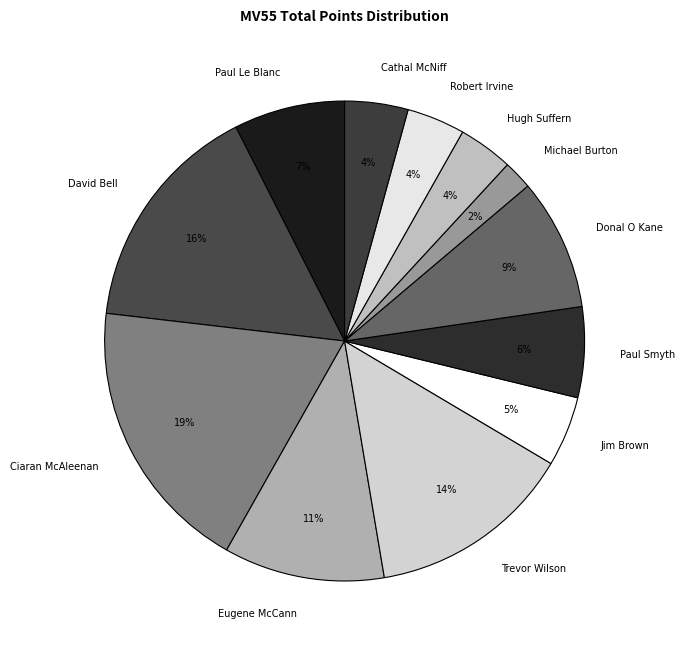

To the nearest percent, what is the average slice percentage?

8%